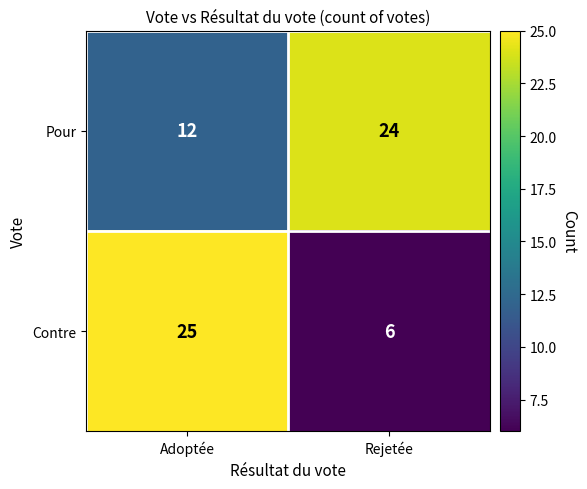

What is the sum of the Pour values at Rejetée and Adoptée?

36